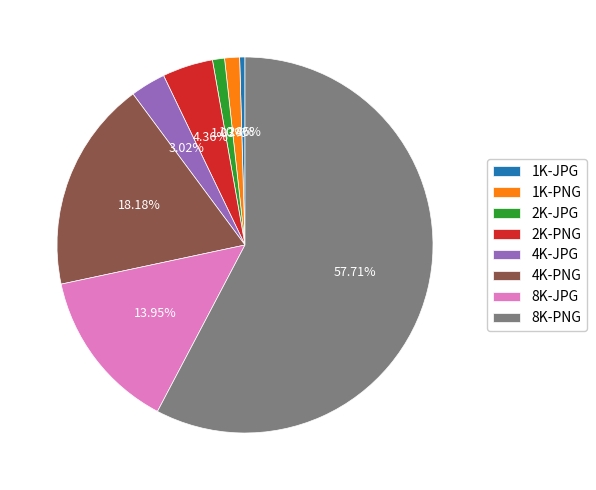

Does 8K-PNG account for over 50% of the chart?

Yes